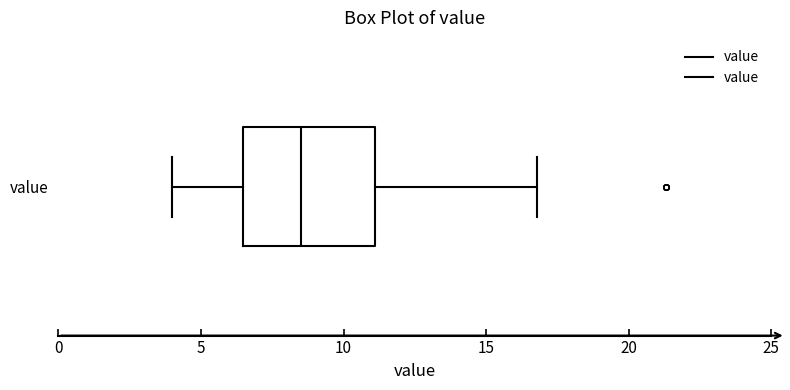

Where does the right whisker of the box for value end on the x-axis? The values are not printed on the chart, so give them approximately, as read against the axis.

17.0